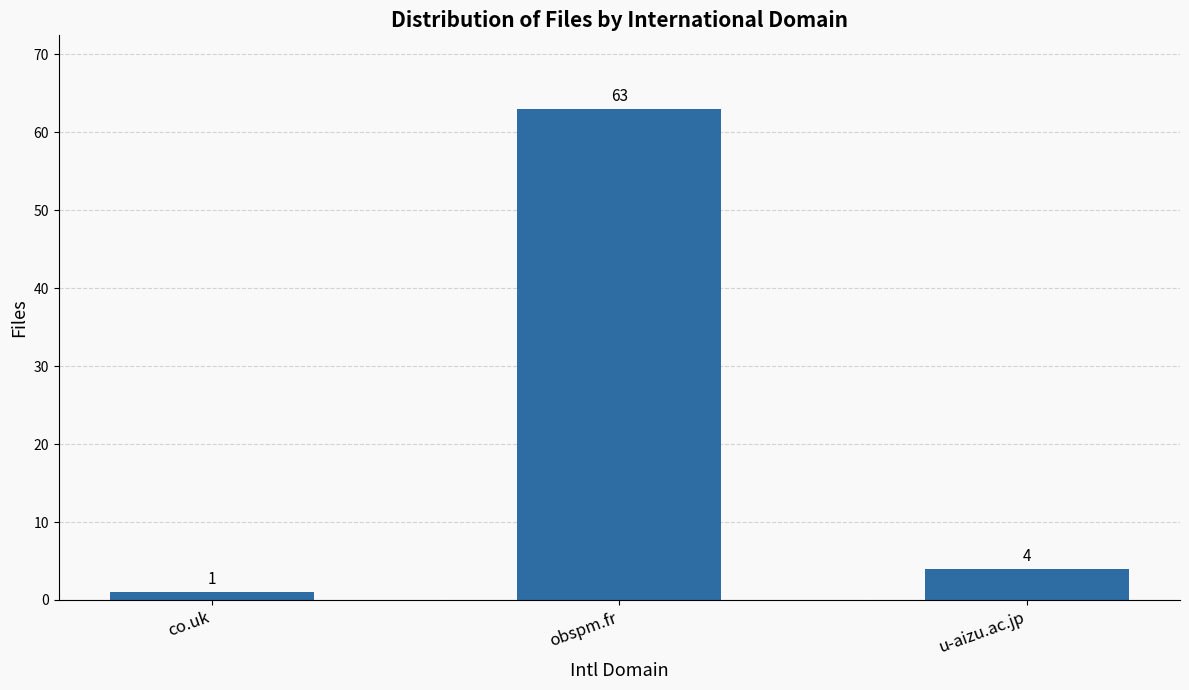

What is the maximum value shown in the chart?

63